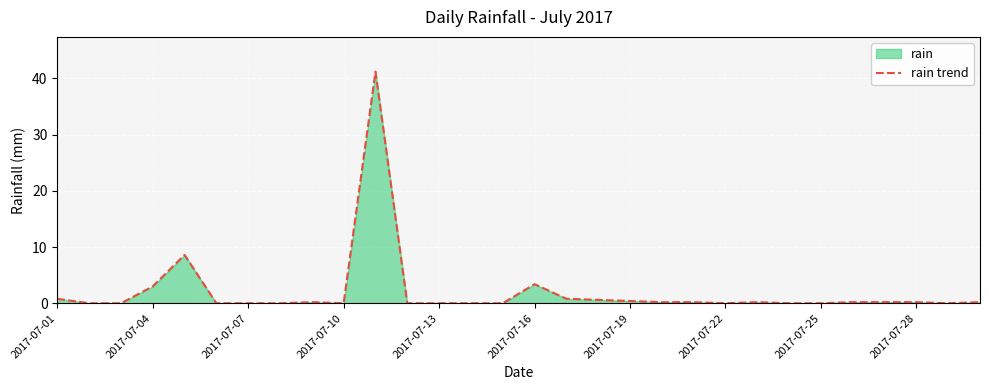

True or false: there are more than 2 points higher than both neighbors.

True